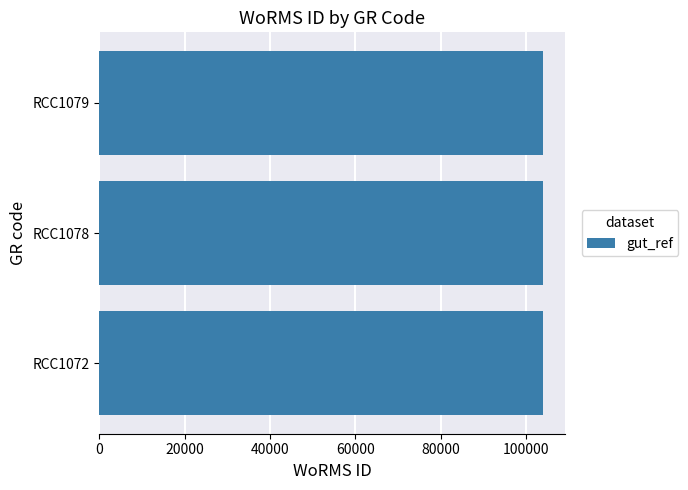

What is the ratio of the value at RCC1079 to the value at RCC1078?

1.0